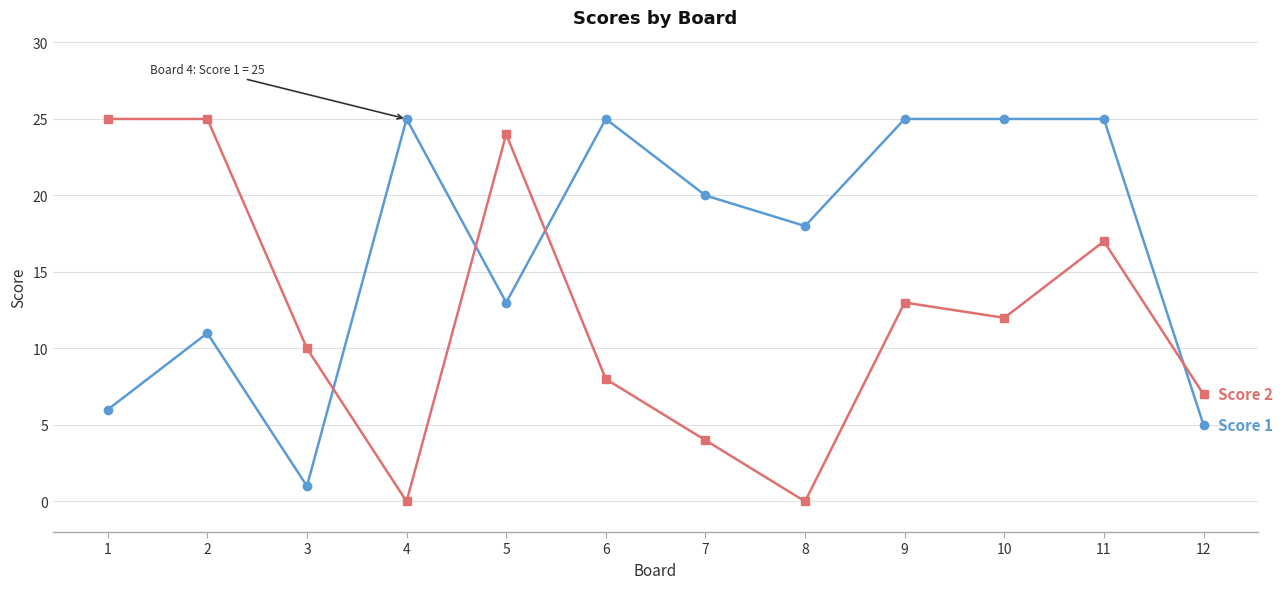

Count the number of data series in this chart.

2